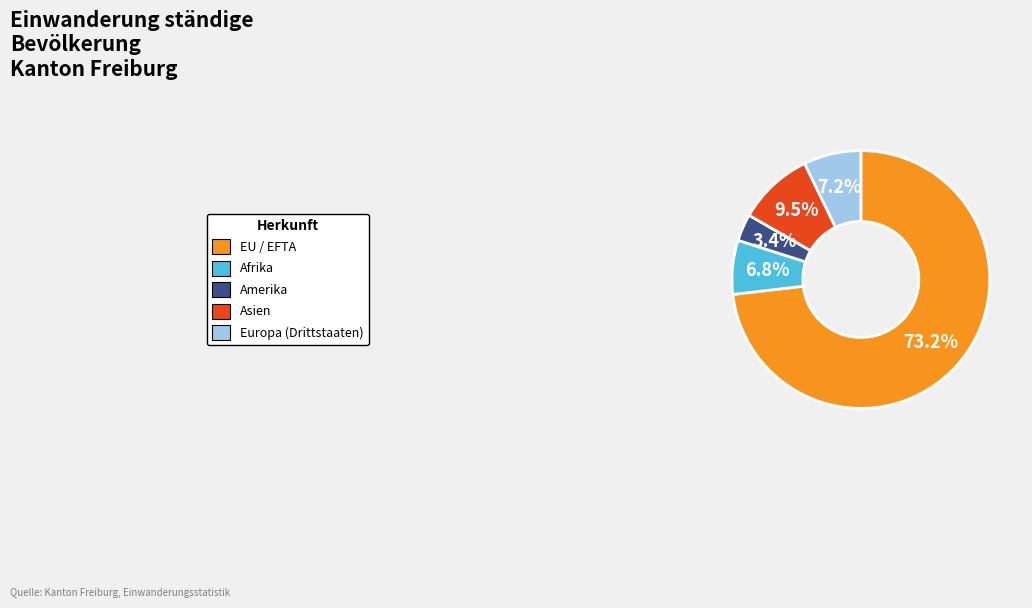

To the nearest percent, what percentage of the pie is Afrika?

7%